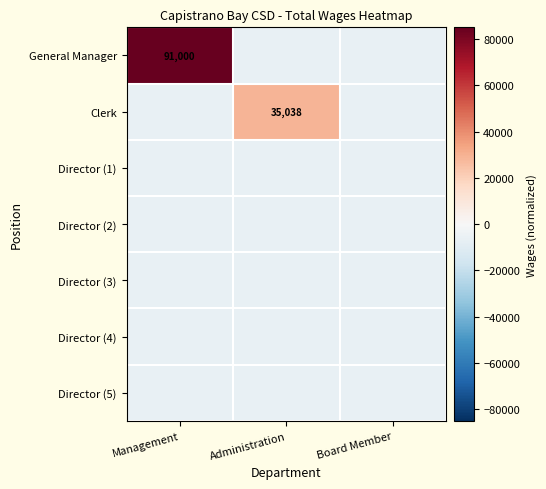

Which has a higher value, Administration or Management?

Management